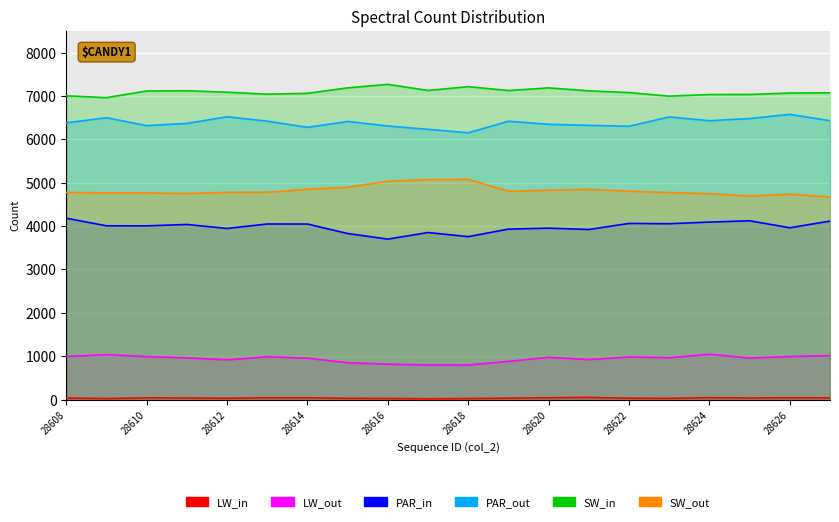

Which series has the largest total across all categories?

SW_in